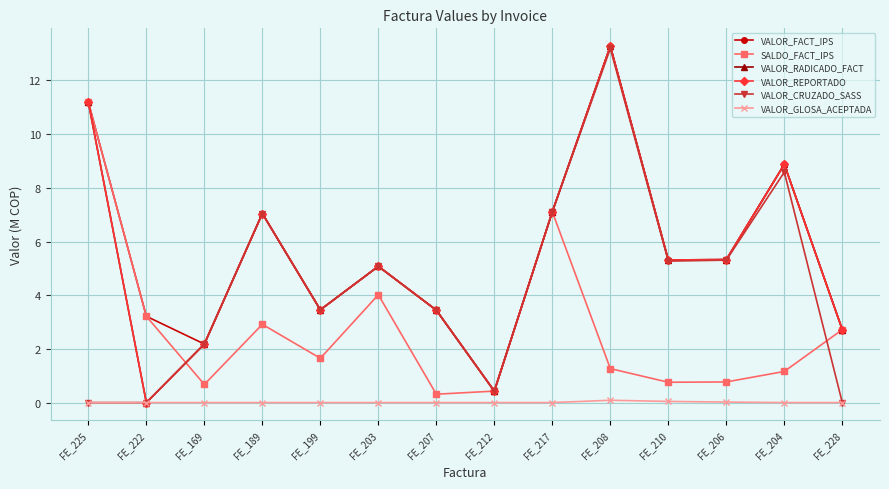

Where is VALOR_CRUZADO_SASS nearest to the value 6?

FE_206